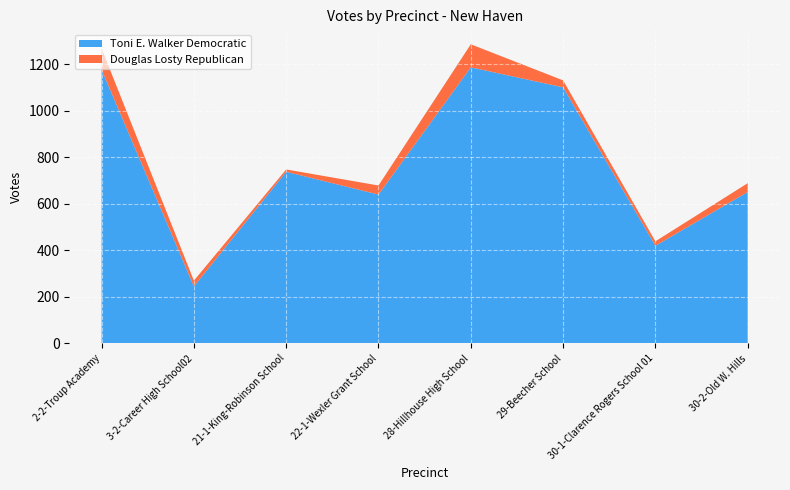

Reading left to right, what are all the values shown in this chart?

Toni E. Walker Democratic: 1177	245	738	640	1187	1101	420	651
Douglas Losty Republican: 91	25	10	39	99	30	19	38